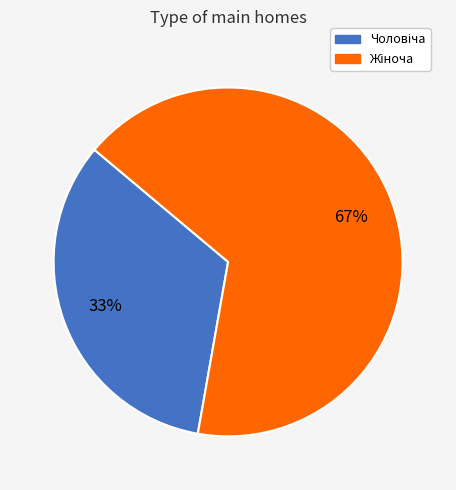

Does any single category account for the majority?

Yes